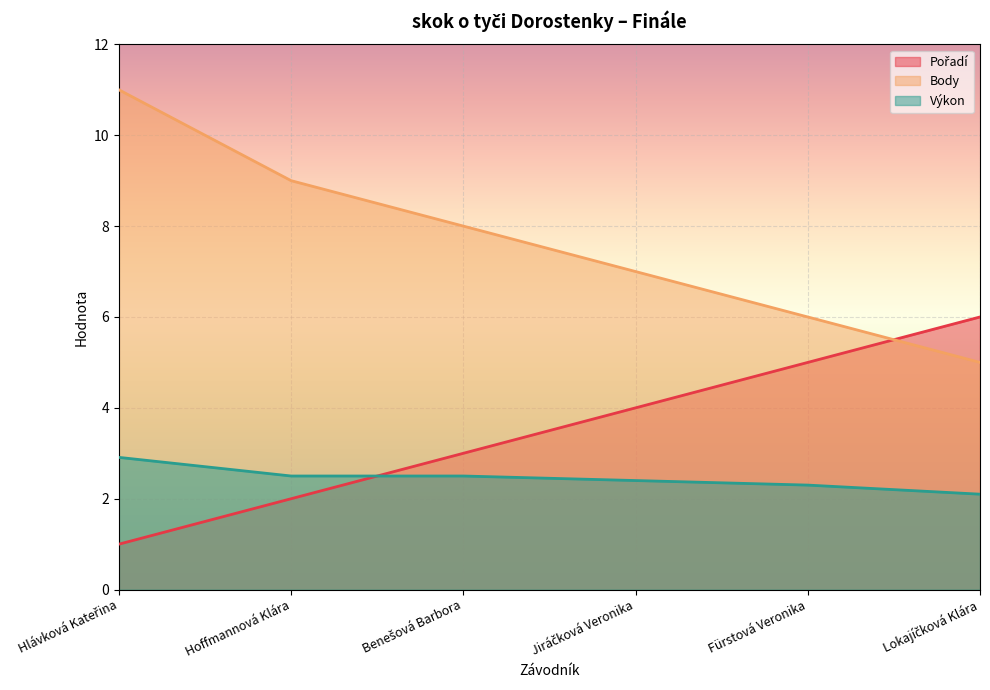

Which category has the highest value across all series?

Hlávková Kateřina